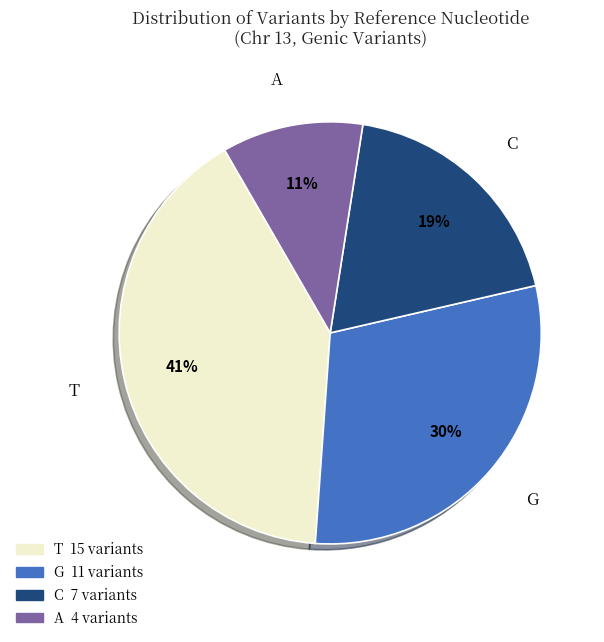

Count the number of slices in the pie.

4